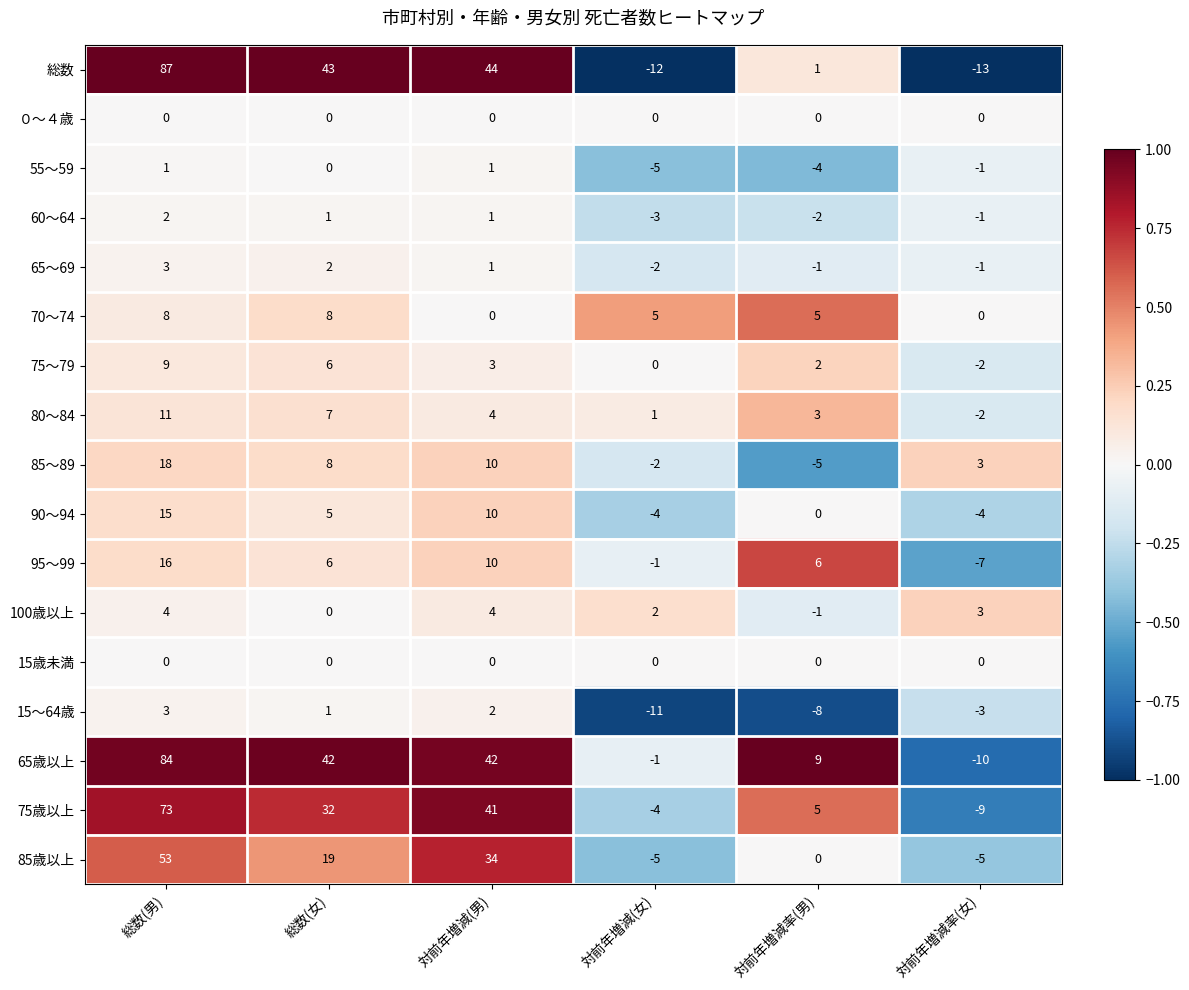

At which label does 85歳以上 reach its peak?

総数(男)